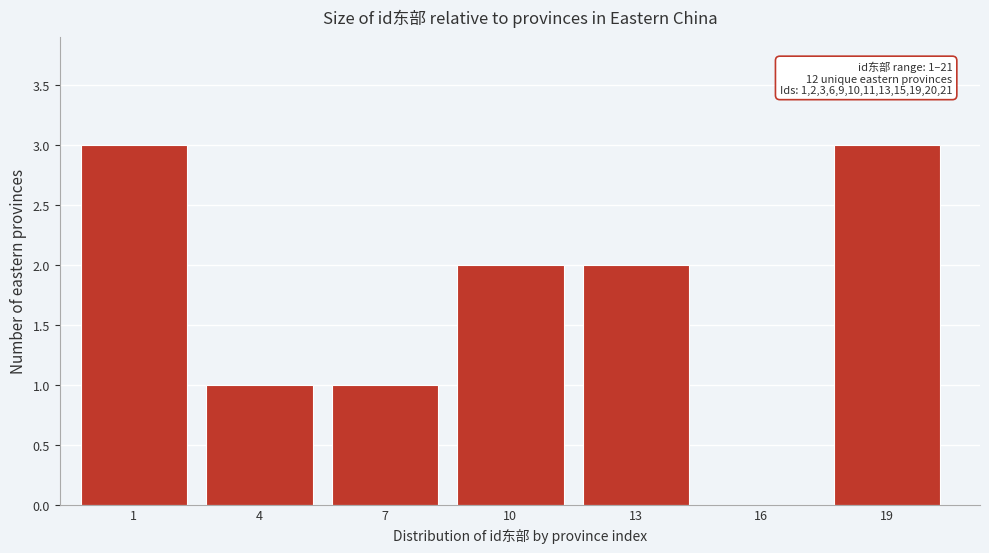

Reading left to right, transcribe all the data shown in this chart.

1=3	4=1	7=1	10=2	13=2	16=0	19=3